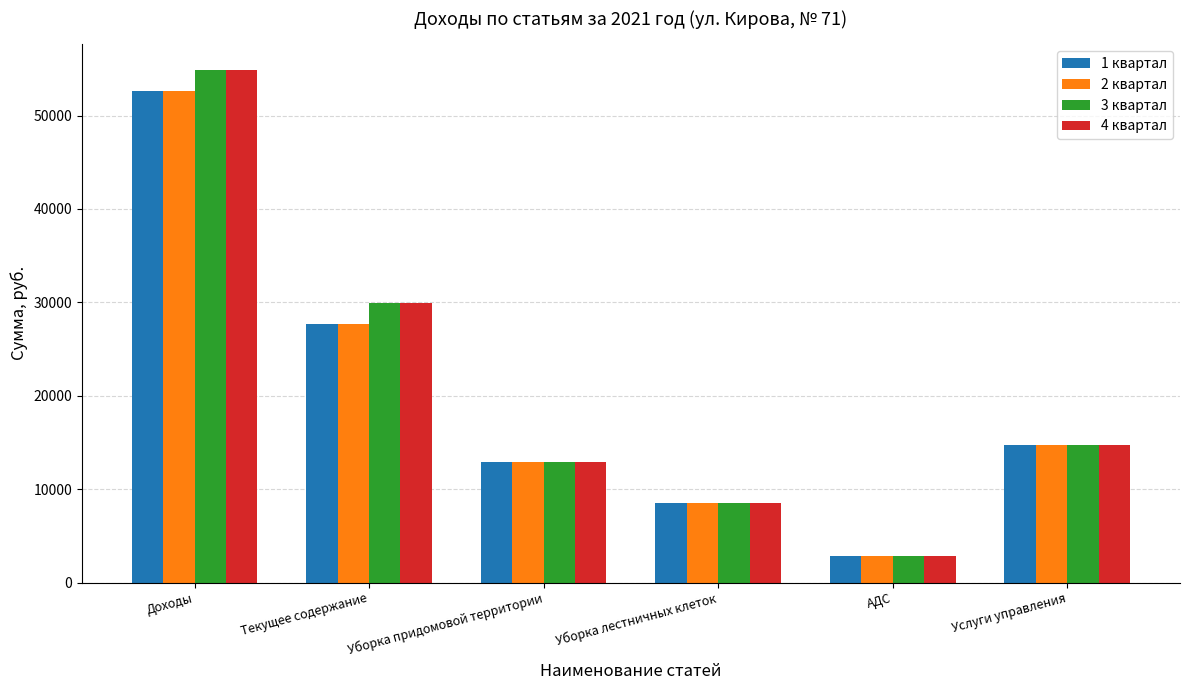

At which category is the sum across all series the highest?

Доходы